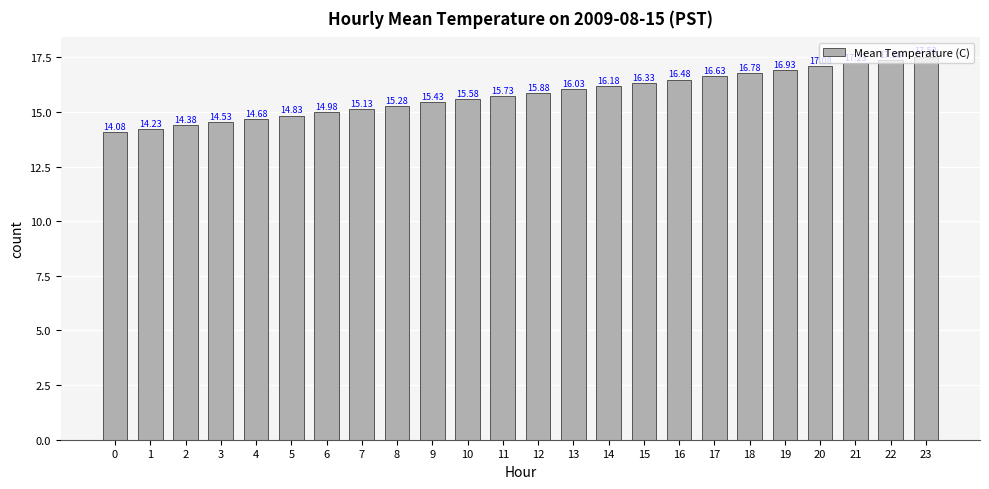

Count the number of categories in the chart.

24